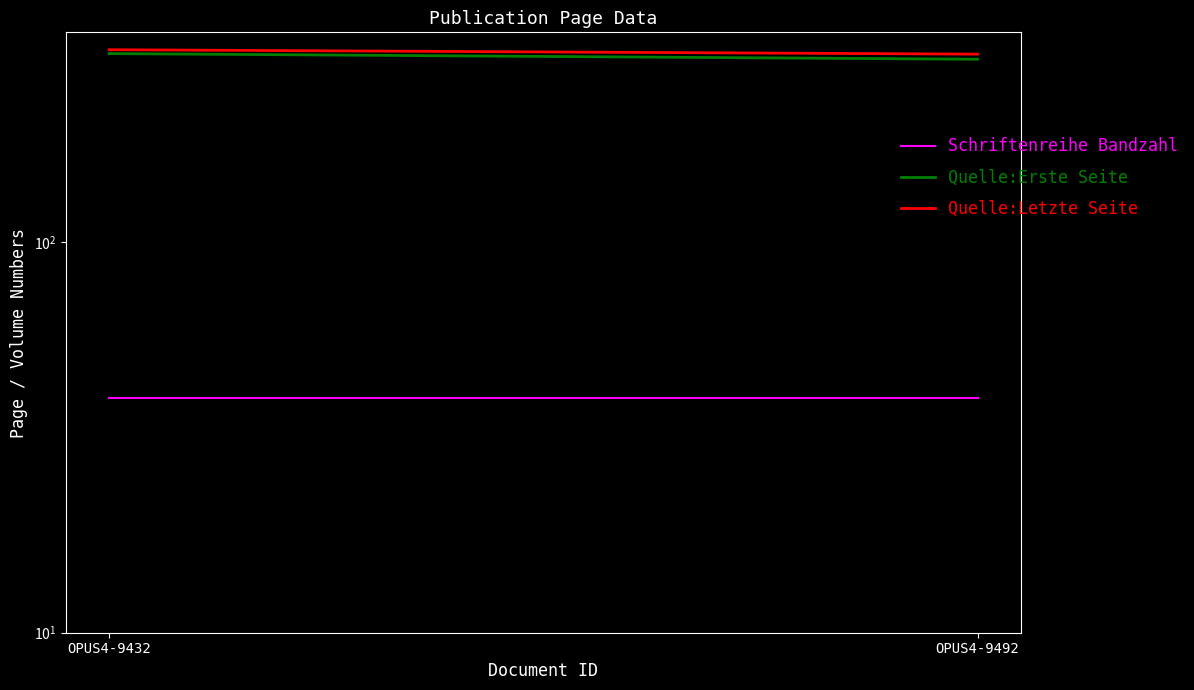

What is the value of the Quelle:Letzte Seite point at the 1st from the left?

311